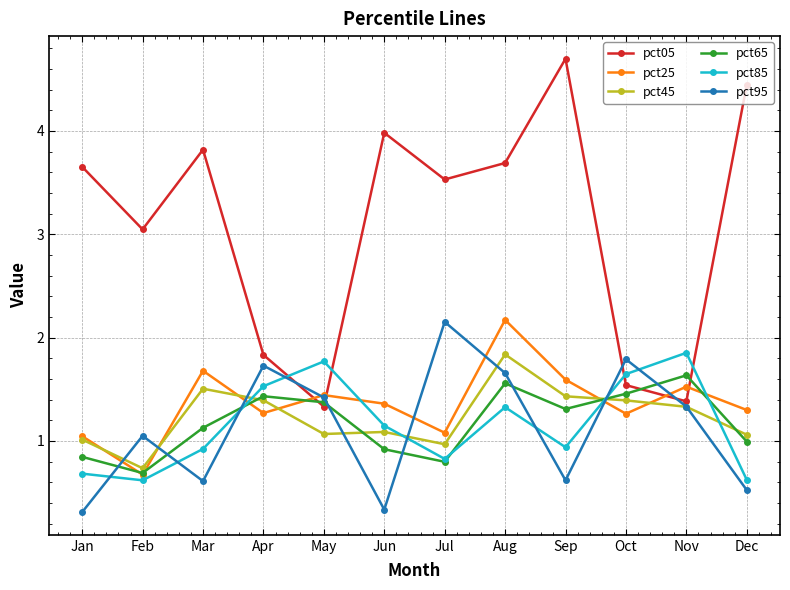

Which series ends up on top after the final intersection of pct45 and pct95?

pct45